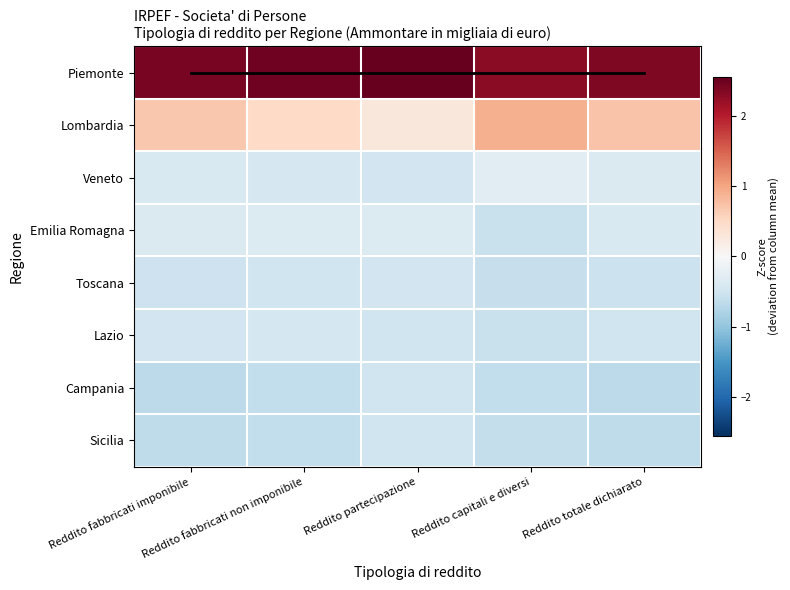

How many categories are shown in the chart?

5